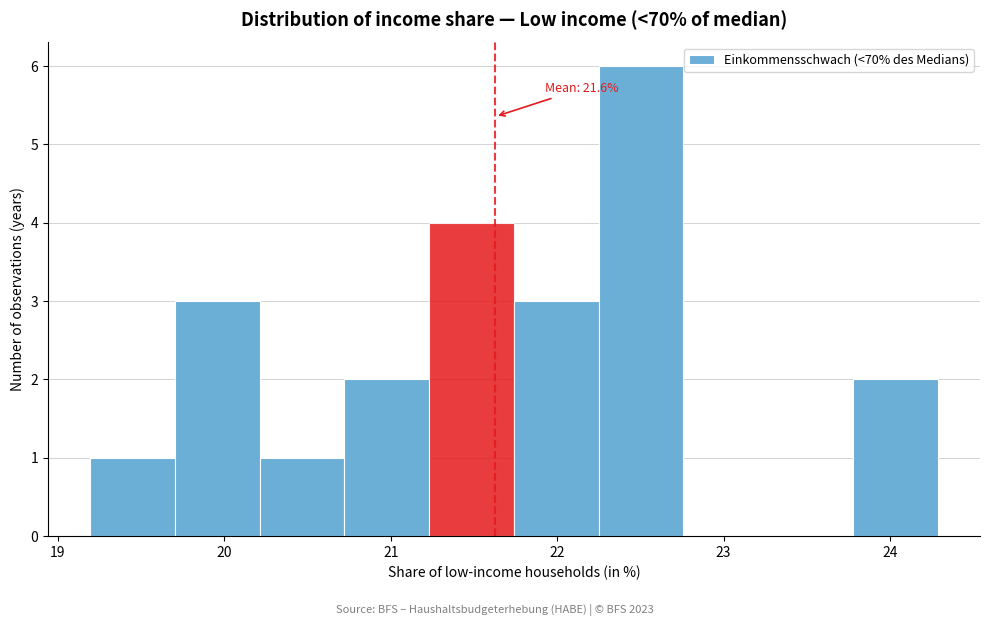

Over which range of the x-axis is the bar tallest?

22.2 to 22.8